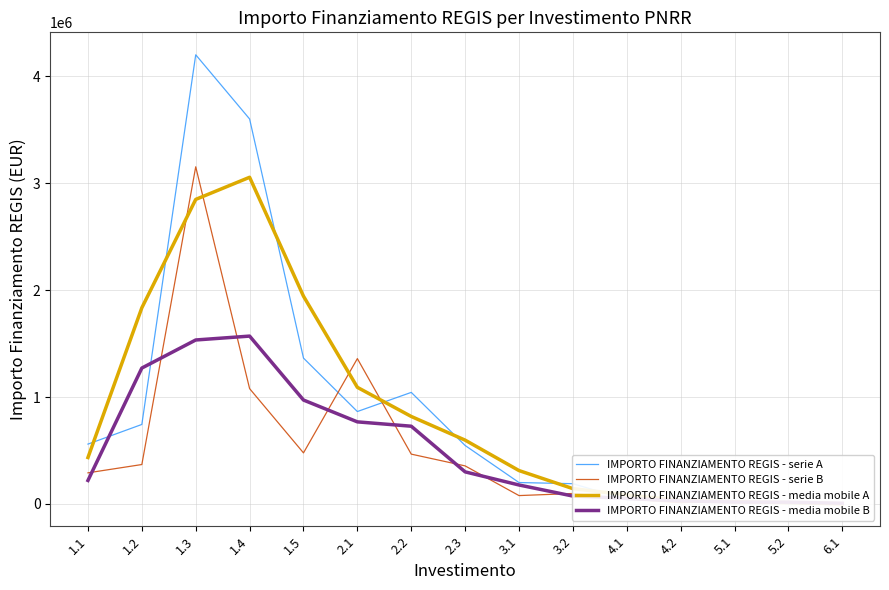

Count the number of data series in this chart.

4